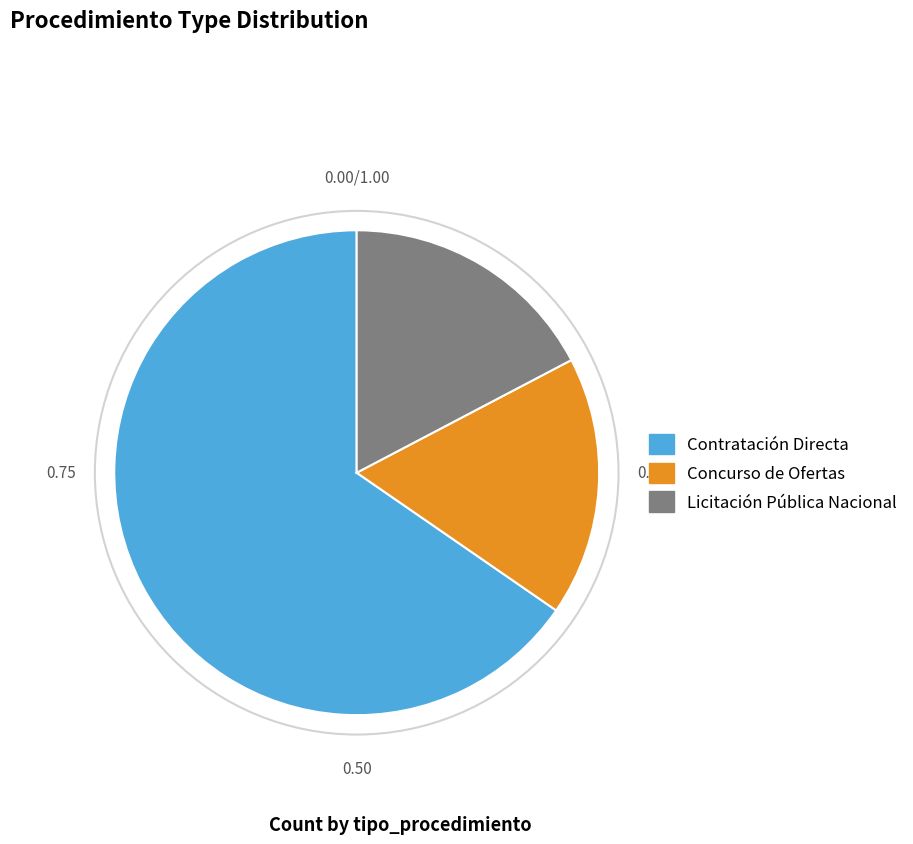

Combined, do Contratación Directa and Licitación Pública Nacional account for over 50%?

Yes